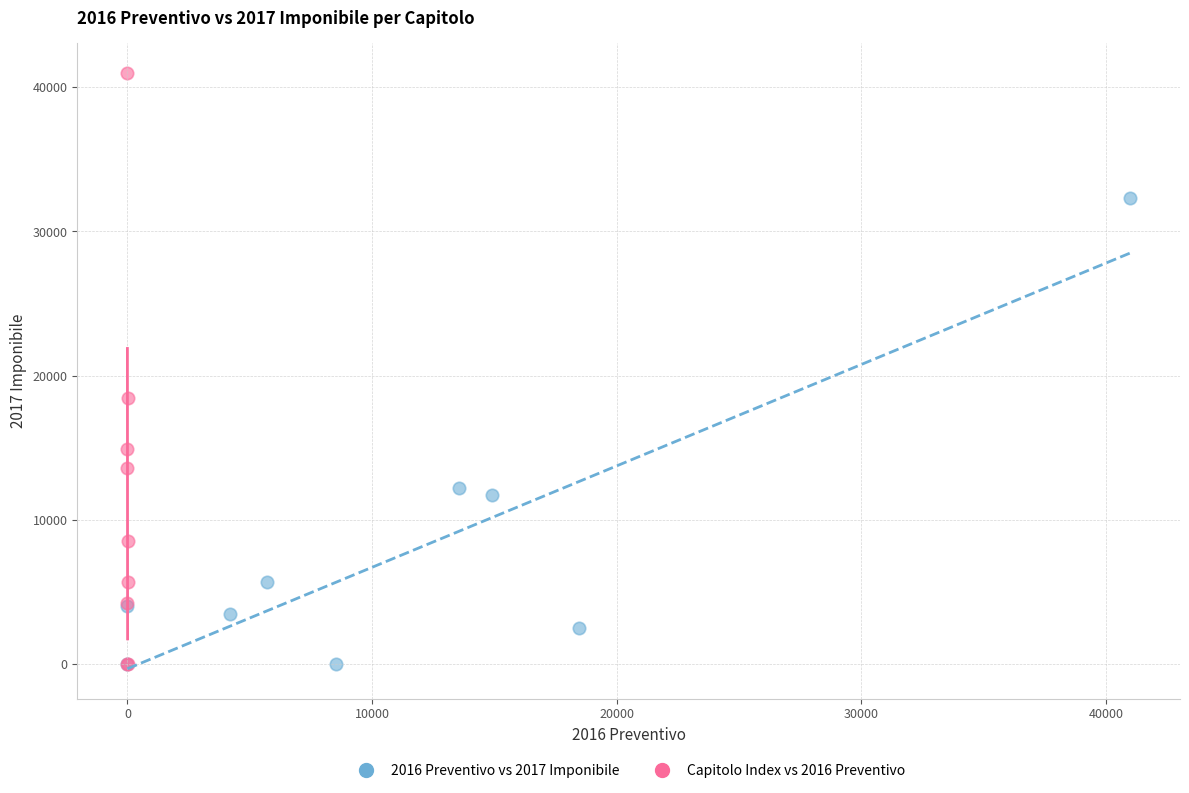

Which series has the widest spread of Y values?

Capitolo Index vs 2016 Preventivo